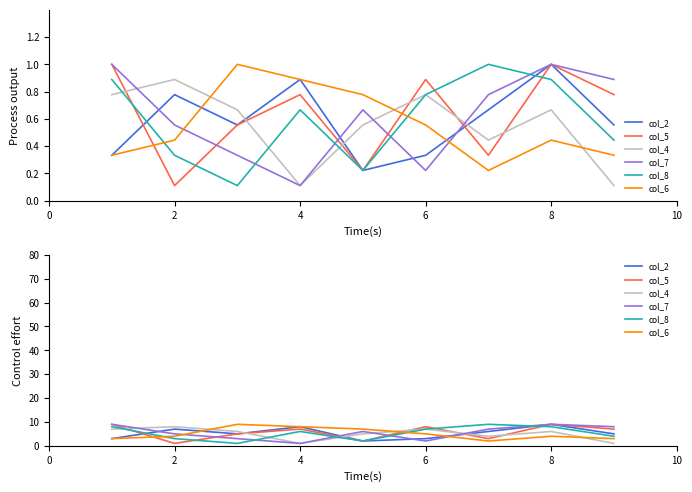

The col_7 series shows 5 at 2. True or false?

True